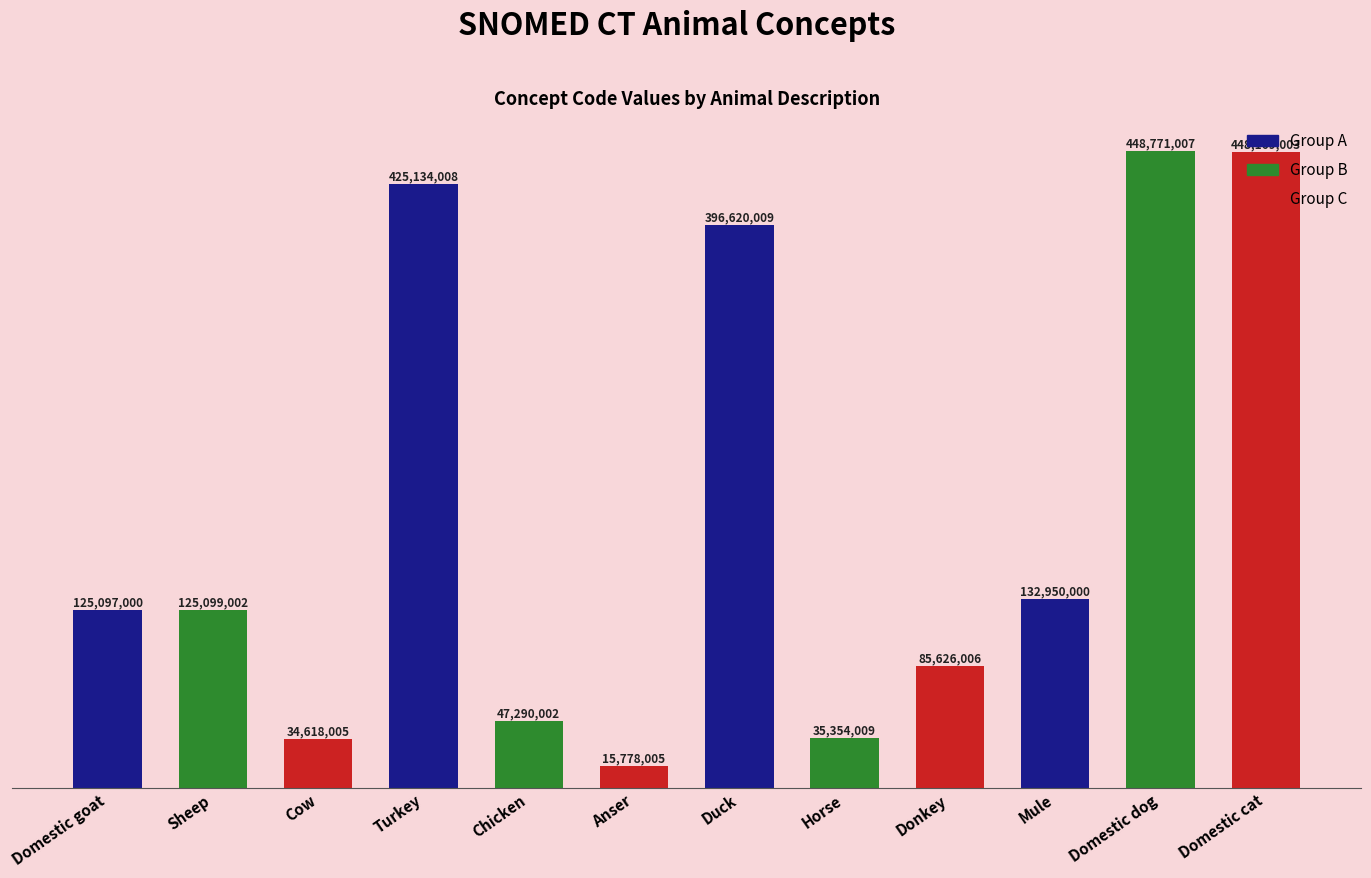

Reading left to right, what are all the values shown in this chart?

Domestic goat=125097000	Sheep=125099002	Cow=34618005	Turkey=425134008	Chicken=47290002	Anser=15778005	Duck=396620009	Horse=35354009	Donkey=85626006	Mule=132950000	Domestic dog=448771007	Domestic cat=448169003